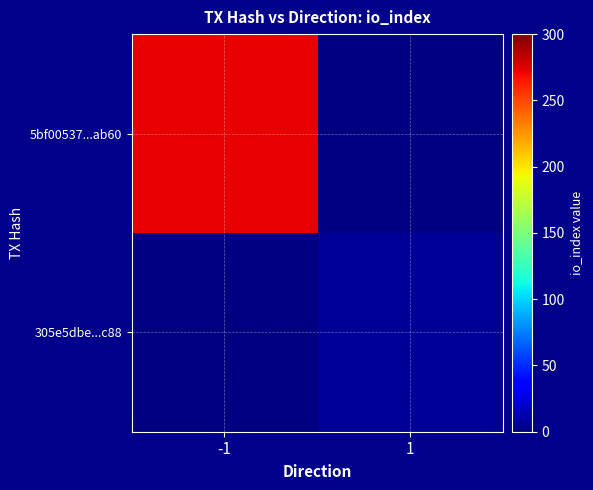

What is the total value across all series at 1?

6